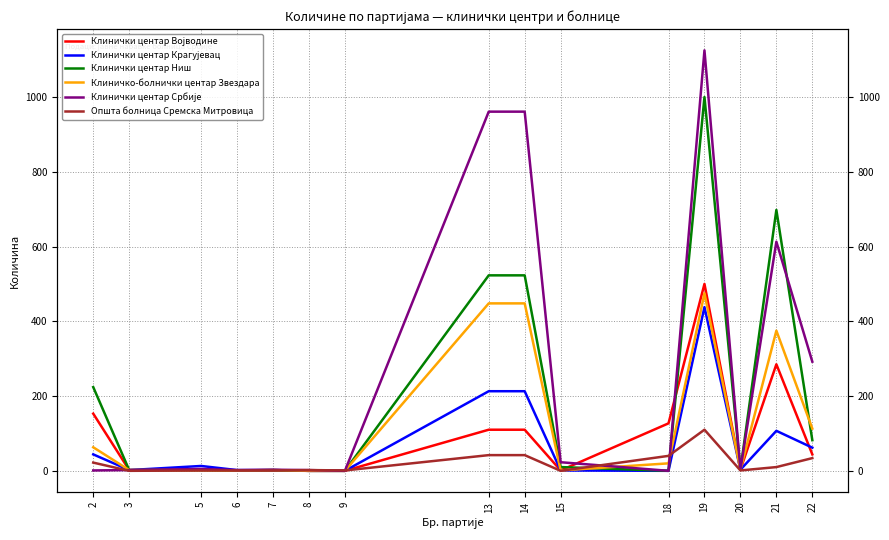

What is the difference between the highest and lowest values at 13?

919